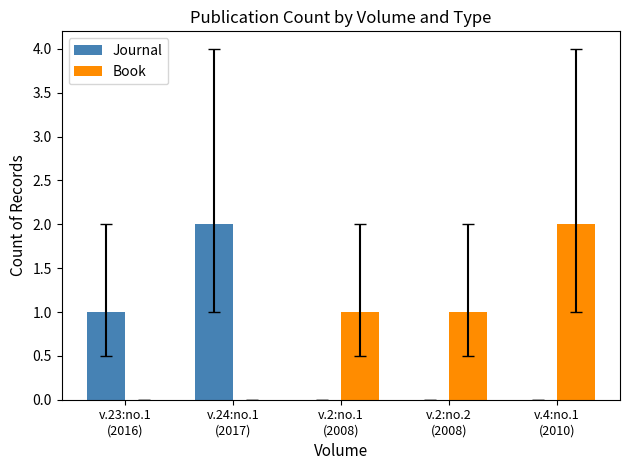

Which series has the largest total across all categories?

Book